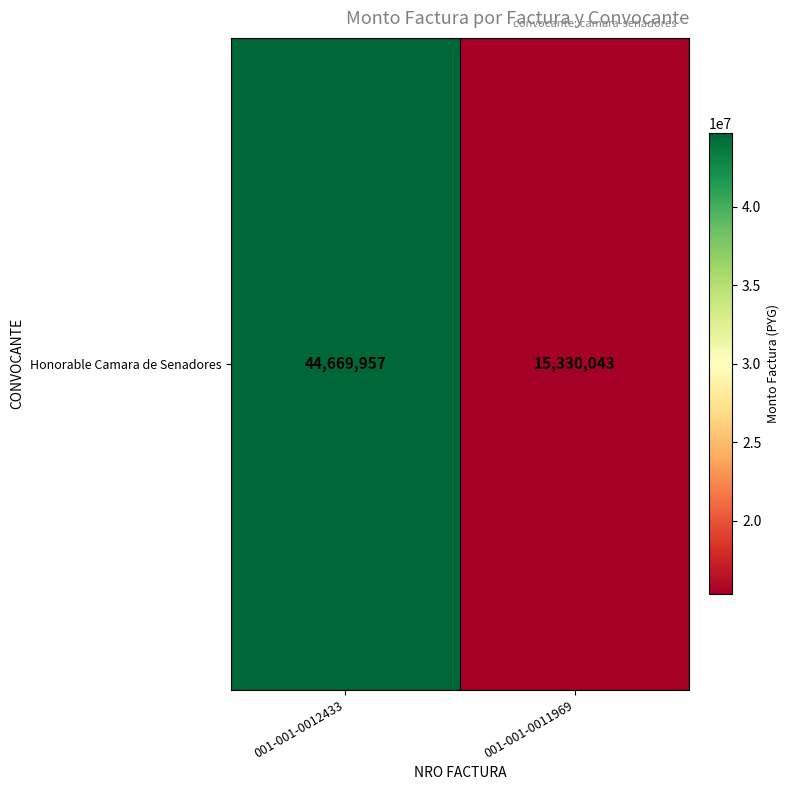

How many categories are shown in the chart?

2